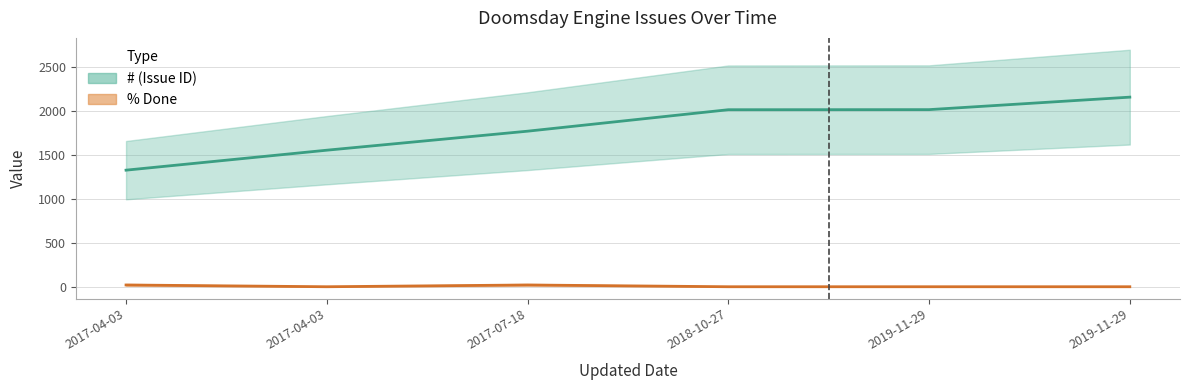

What is the sum of all % Done values?

40